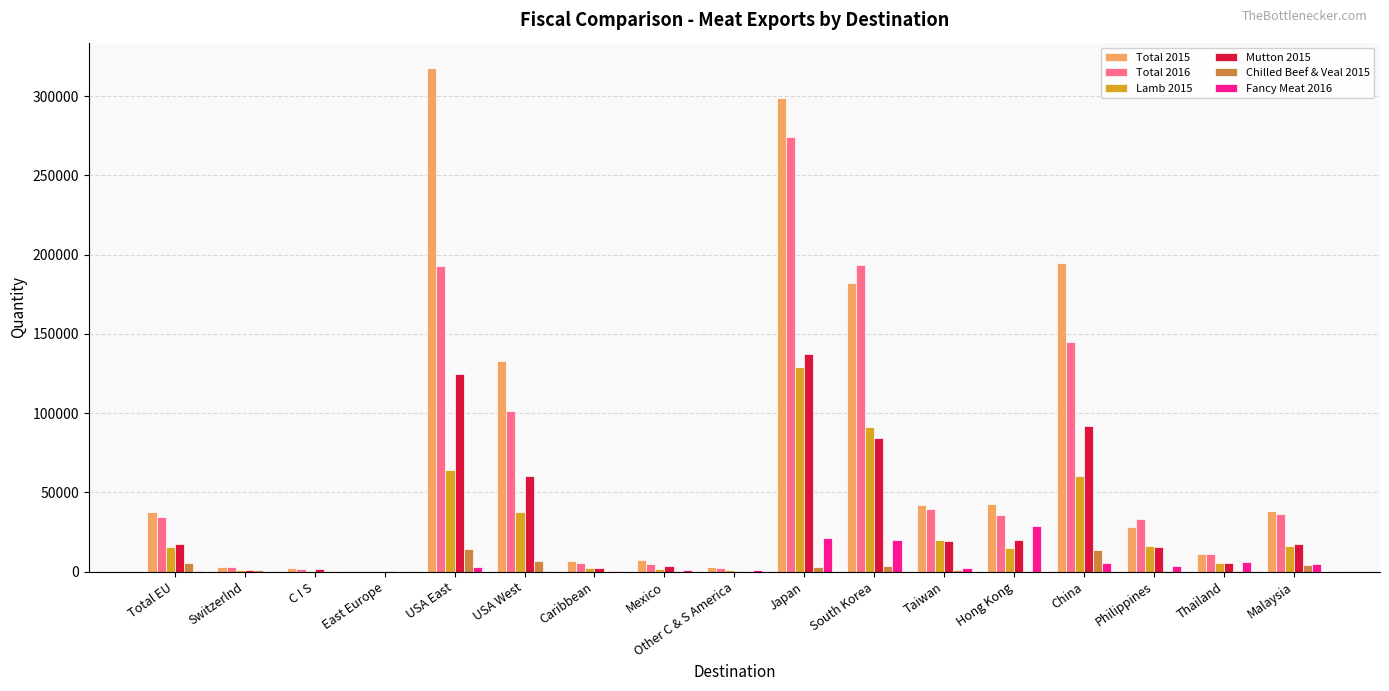

What is the total value across all series at South Korea?

574550